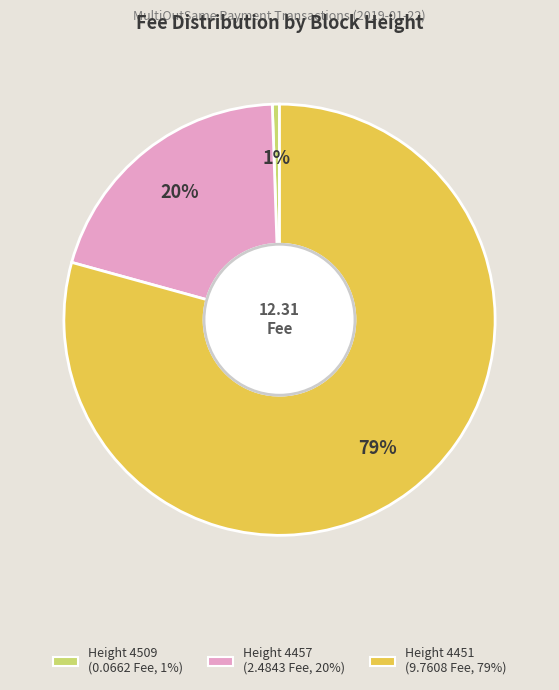

Is there a majority slice in this chart?

Yes